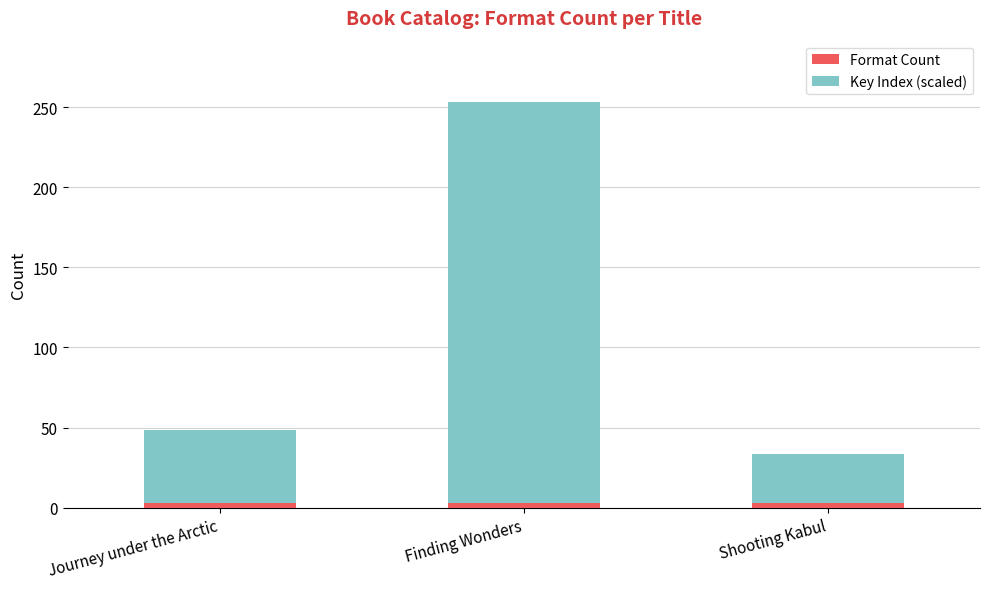

What is the average value of the Format Count series?

3.0